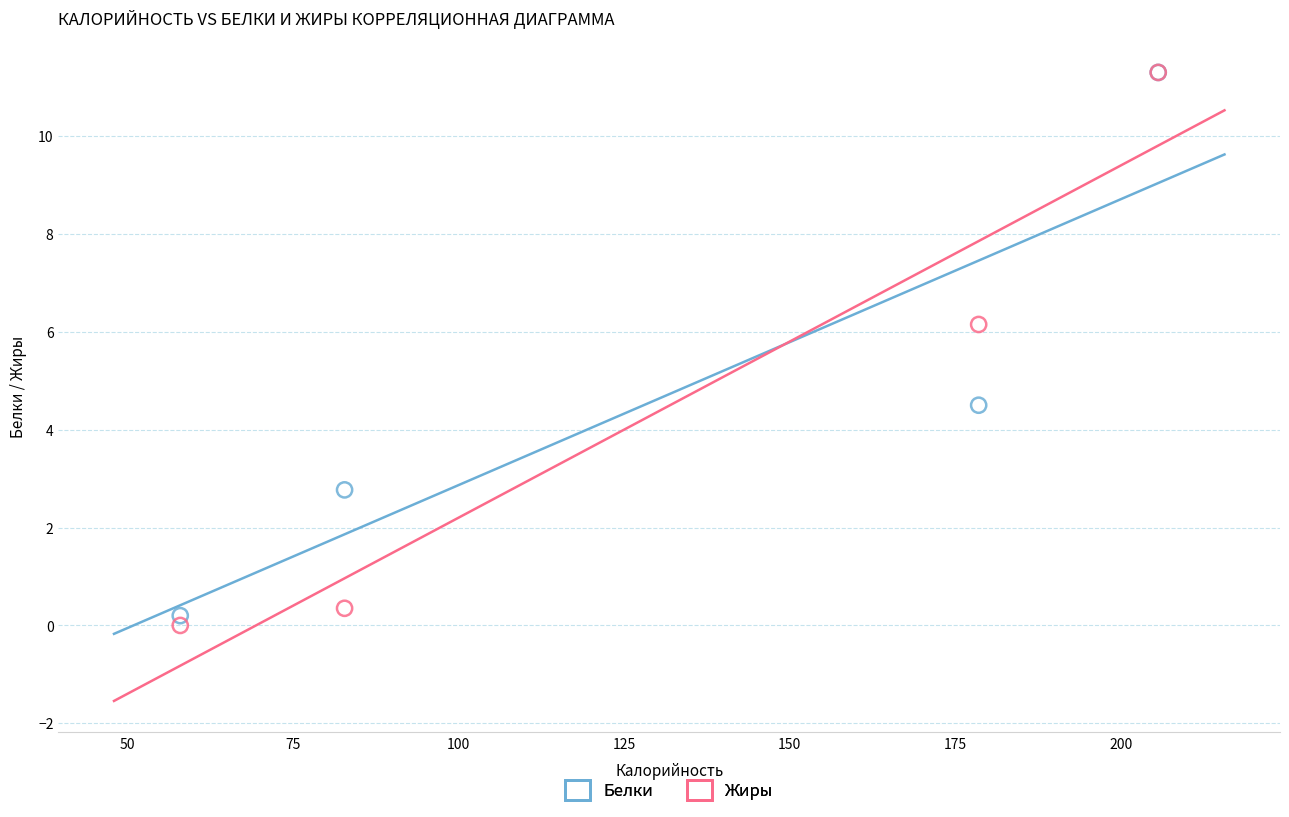

In the Белки series, what Y value is closest to 5?

4.5